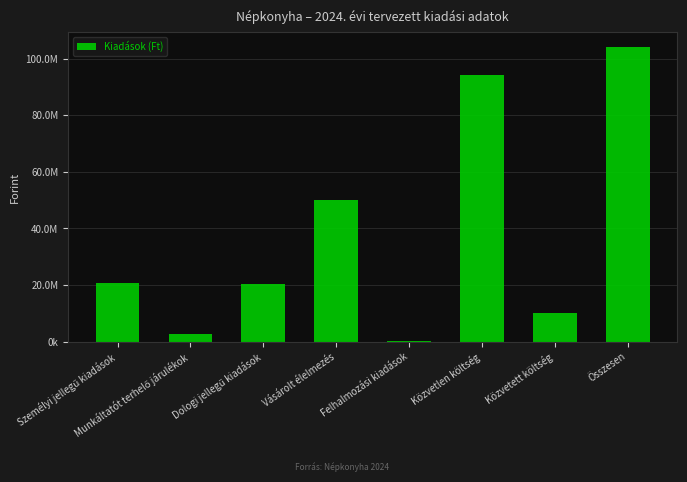

What is the greatest value displayed?

104213583